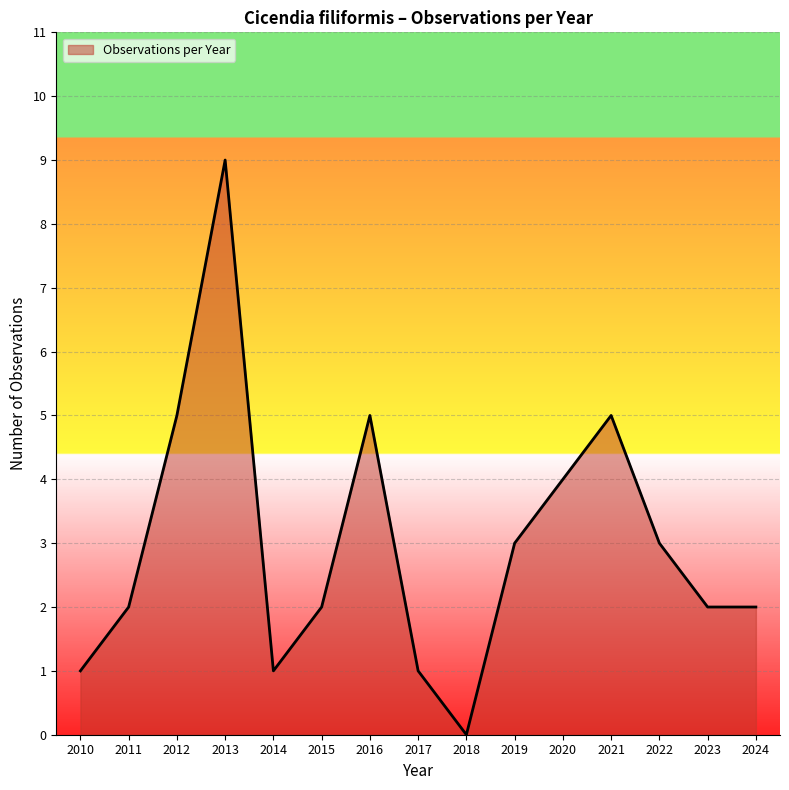

What is the greatest value displayed?

9